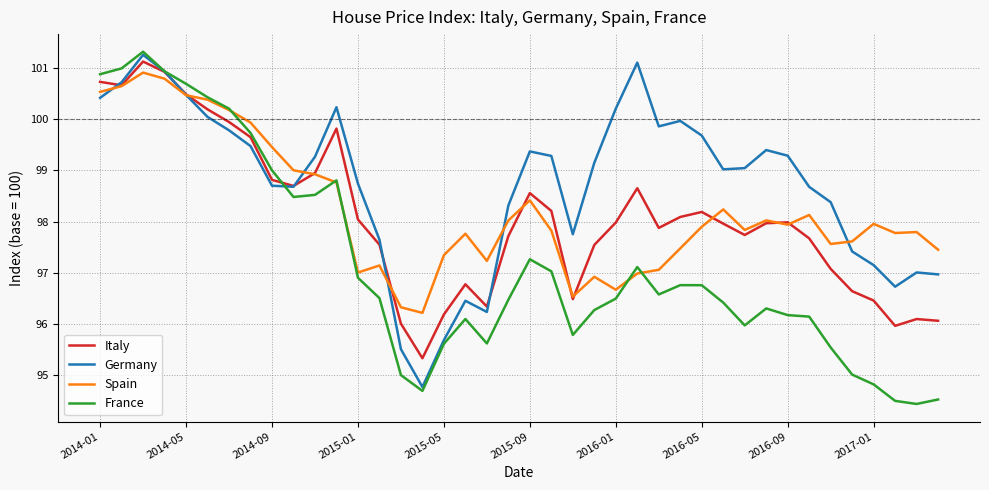

Which series has the largest total across all categories?

Germany